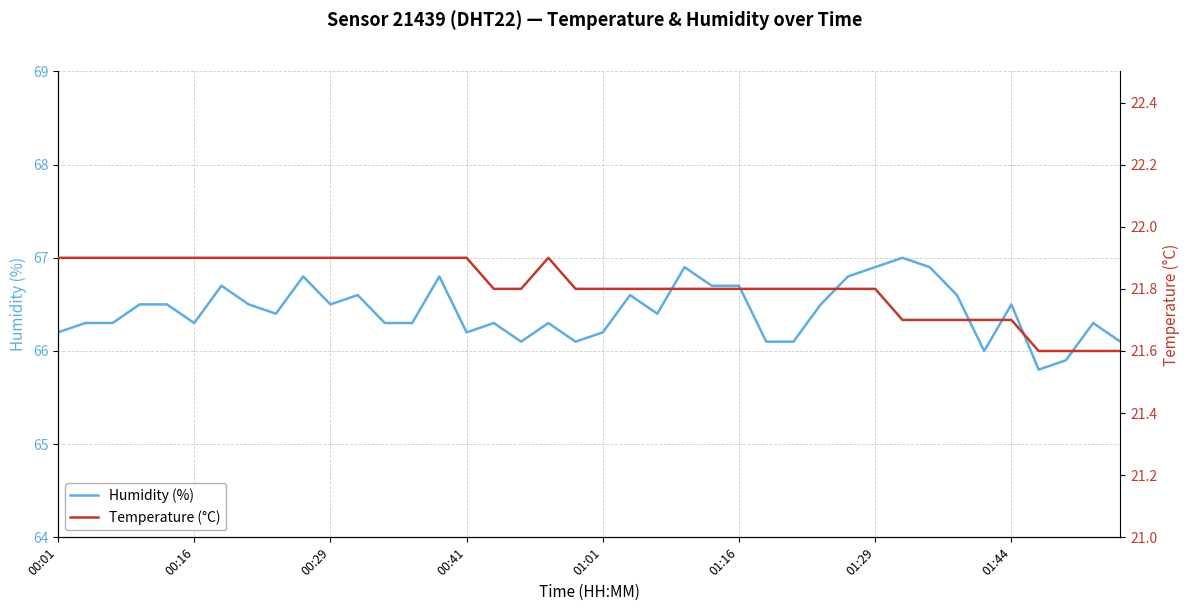

Reading right to left, extract all data points from this chart.

Humidity (%): 66.1	66.3	65.9	65.8	66.5	66.0	66.6	66.9	67.0	66.9	66.8	66.5	66.1	66.1	66.7	66.7	66.9	66.4	66.6	66.2	66.1	66.3	66.1	66.3	66.2	66.8	66.3	66.3	66.6	66.5	66.8	66.4	66.5	66.7	66.3	66.5	66.5	66.3	66.3	66.2
Temperature (°C): 21.6	21.6	21.6	21.6	21.7	21.7	21.7	21.7	21.7	21.8	21.8	21.8	21.8	21.8	21.8	21.8	21.8	21.8	21.8	21.8	21.8	21.9	21.8	21.8	21.9	21.9	21.9	21.9	21.9	21.9	21.9	21.9	21.9	21.9	21.9	21.9	21.9	21.9	21.9	21.9